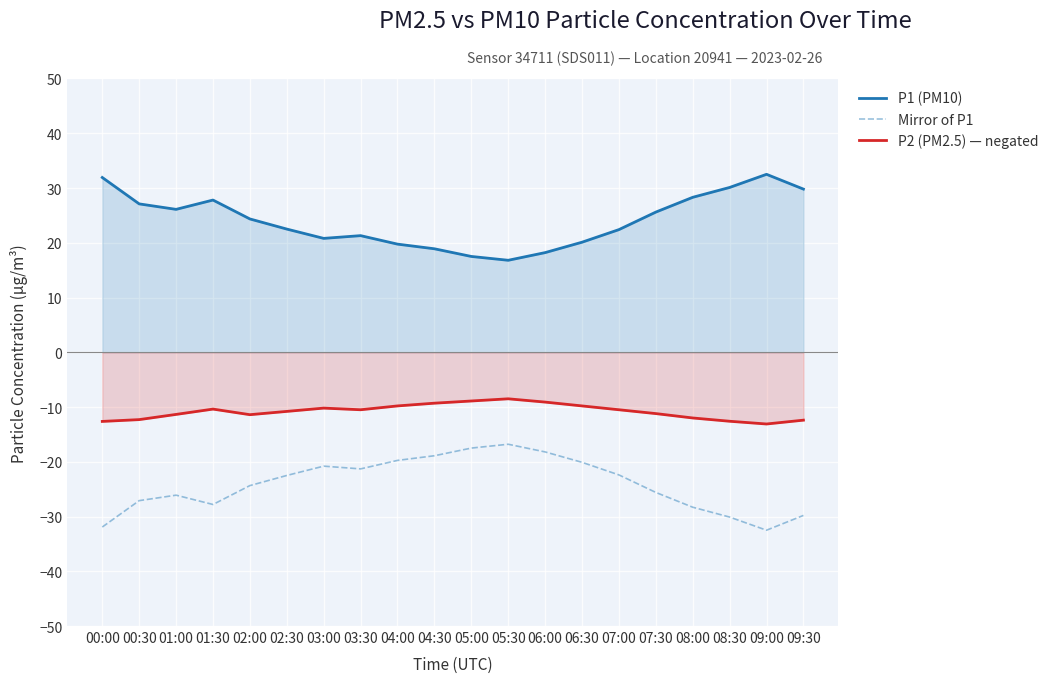

Between 07:30 and 02:00, which is larger?

07:30